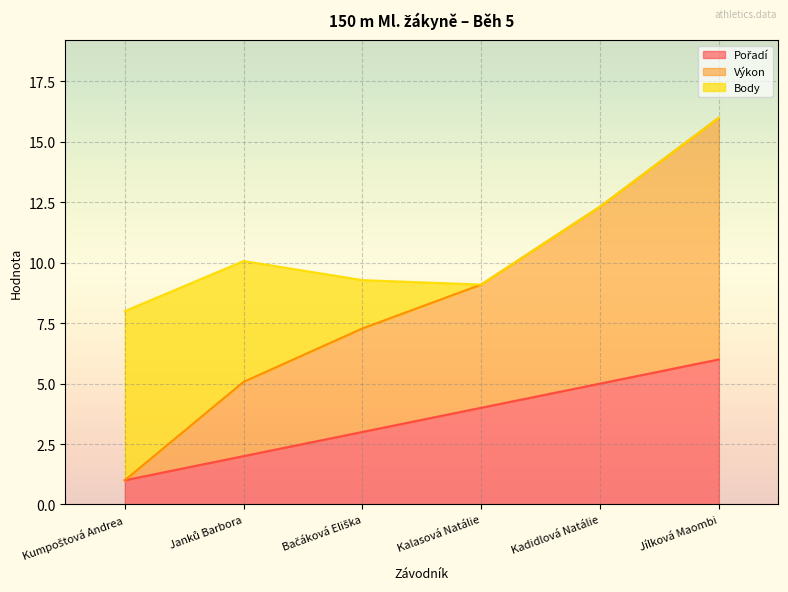

What is the total value across all series at Jílková Maombi?

16.0